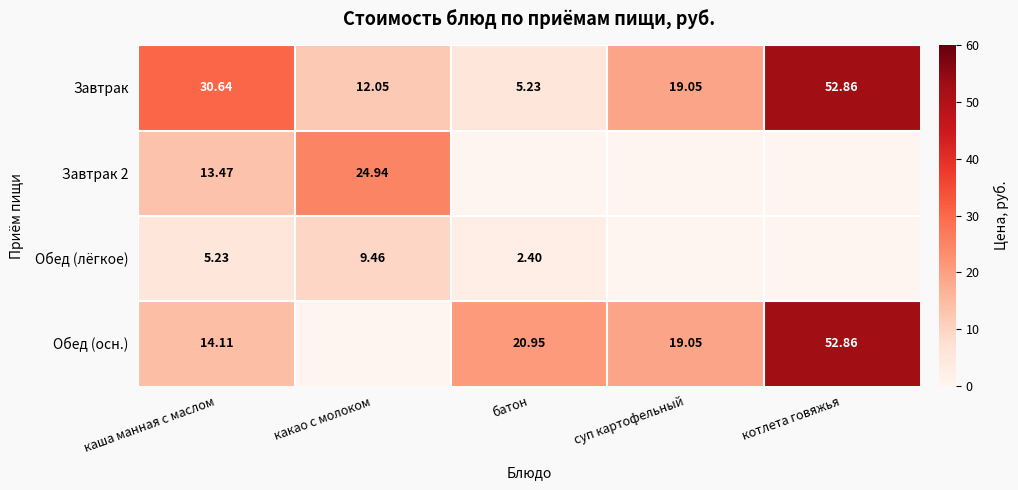

Which category has the lowest value across all series?

батон